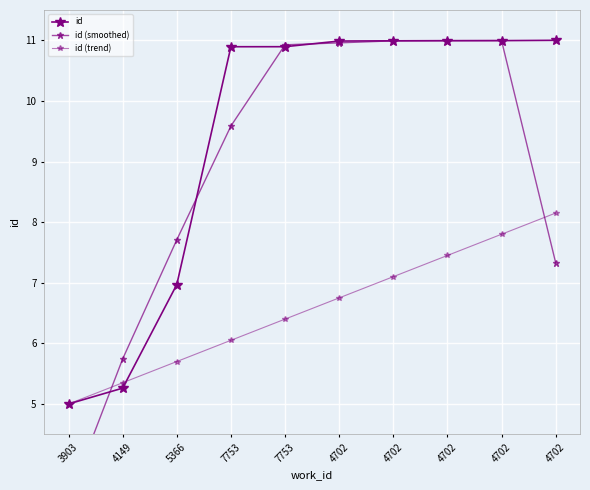

Is it true that id (smoothed) equals 15.9 at 7753?

False